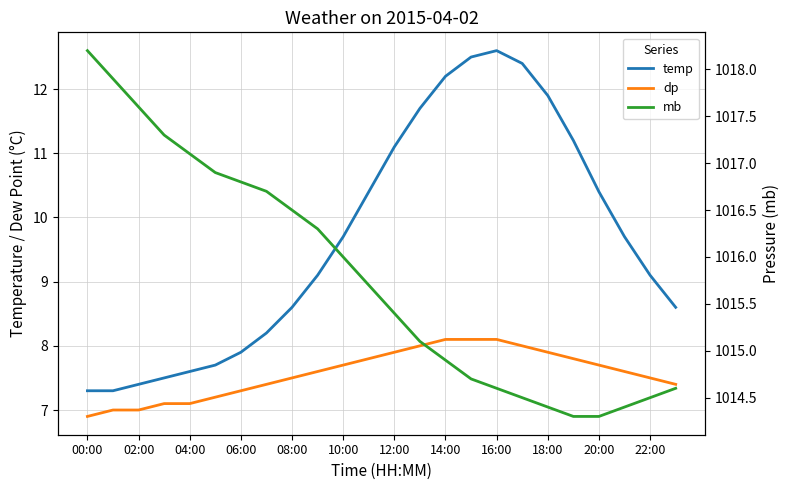

How many data points in dp are less than 7?

1